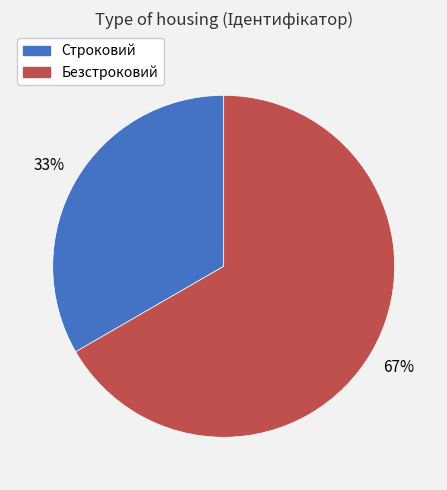

To the nearest percent, what is the combined percentage of Безстроковий and Строковий?

100%